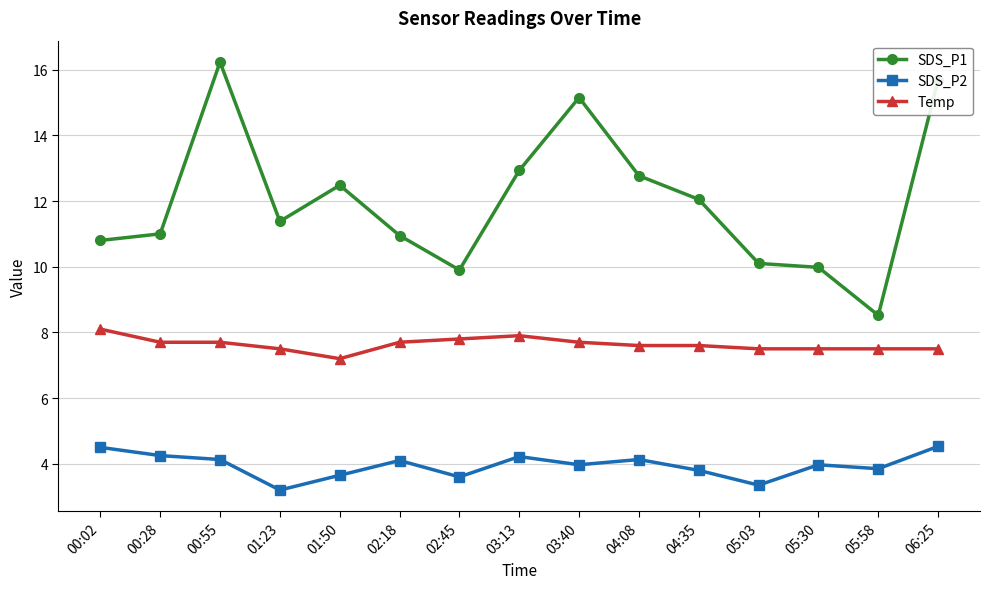

True or false: SDS_P1 and Temp intersect in this chart.

False